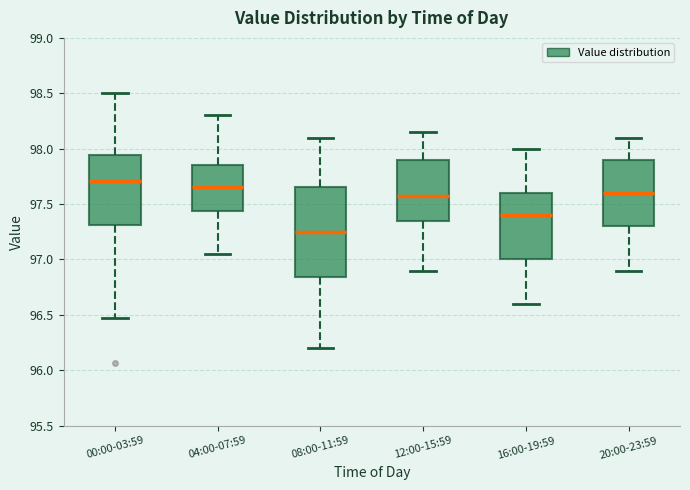

Where does the upper whisker of the box for 00:00-03:59 end on the y-axis? The values are not printed on the chart, so give them approximately, as read against the axis.

98.50